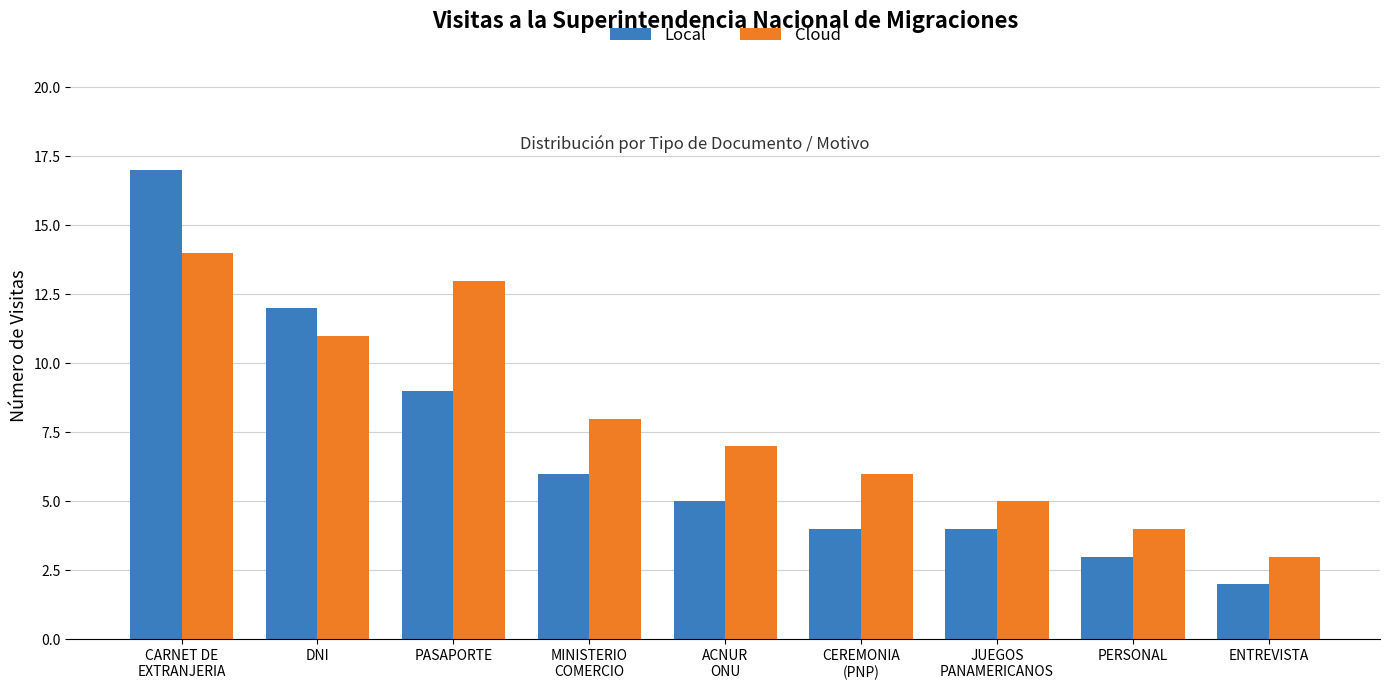

List the series in order of their peak value, lowest first.

Cloud, Local